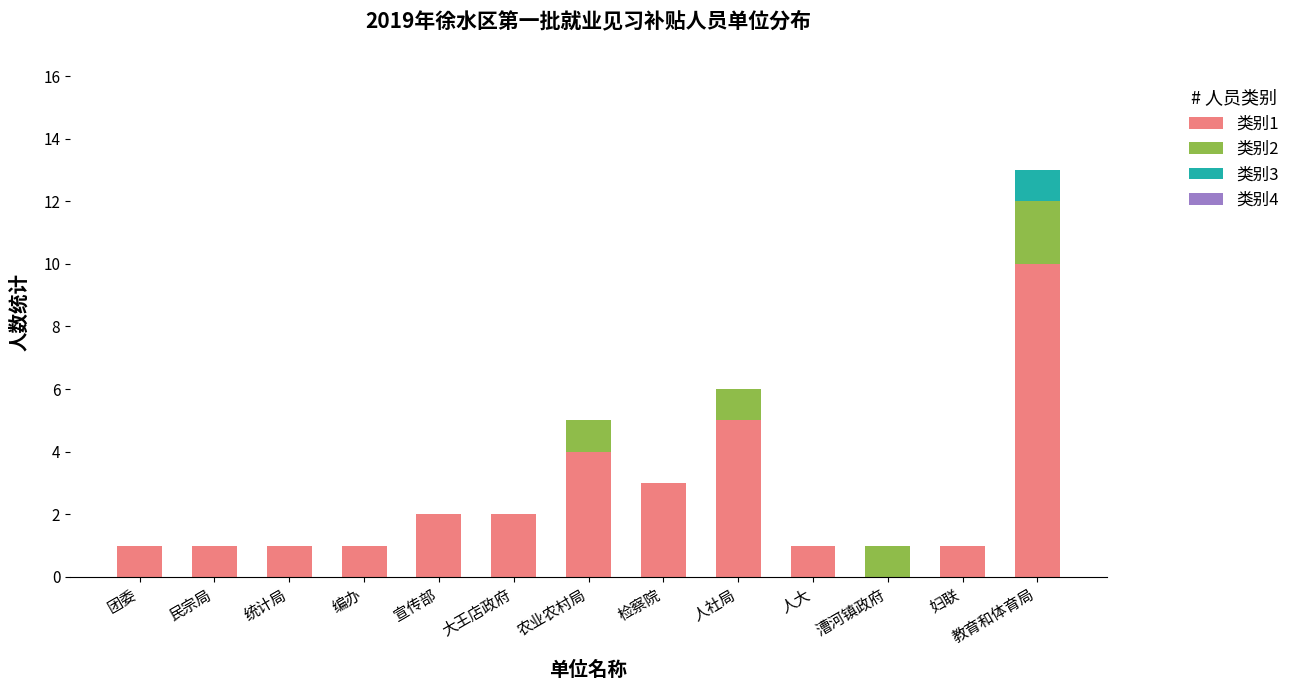

At which category is the sum across all series the highest?

教育和体育局